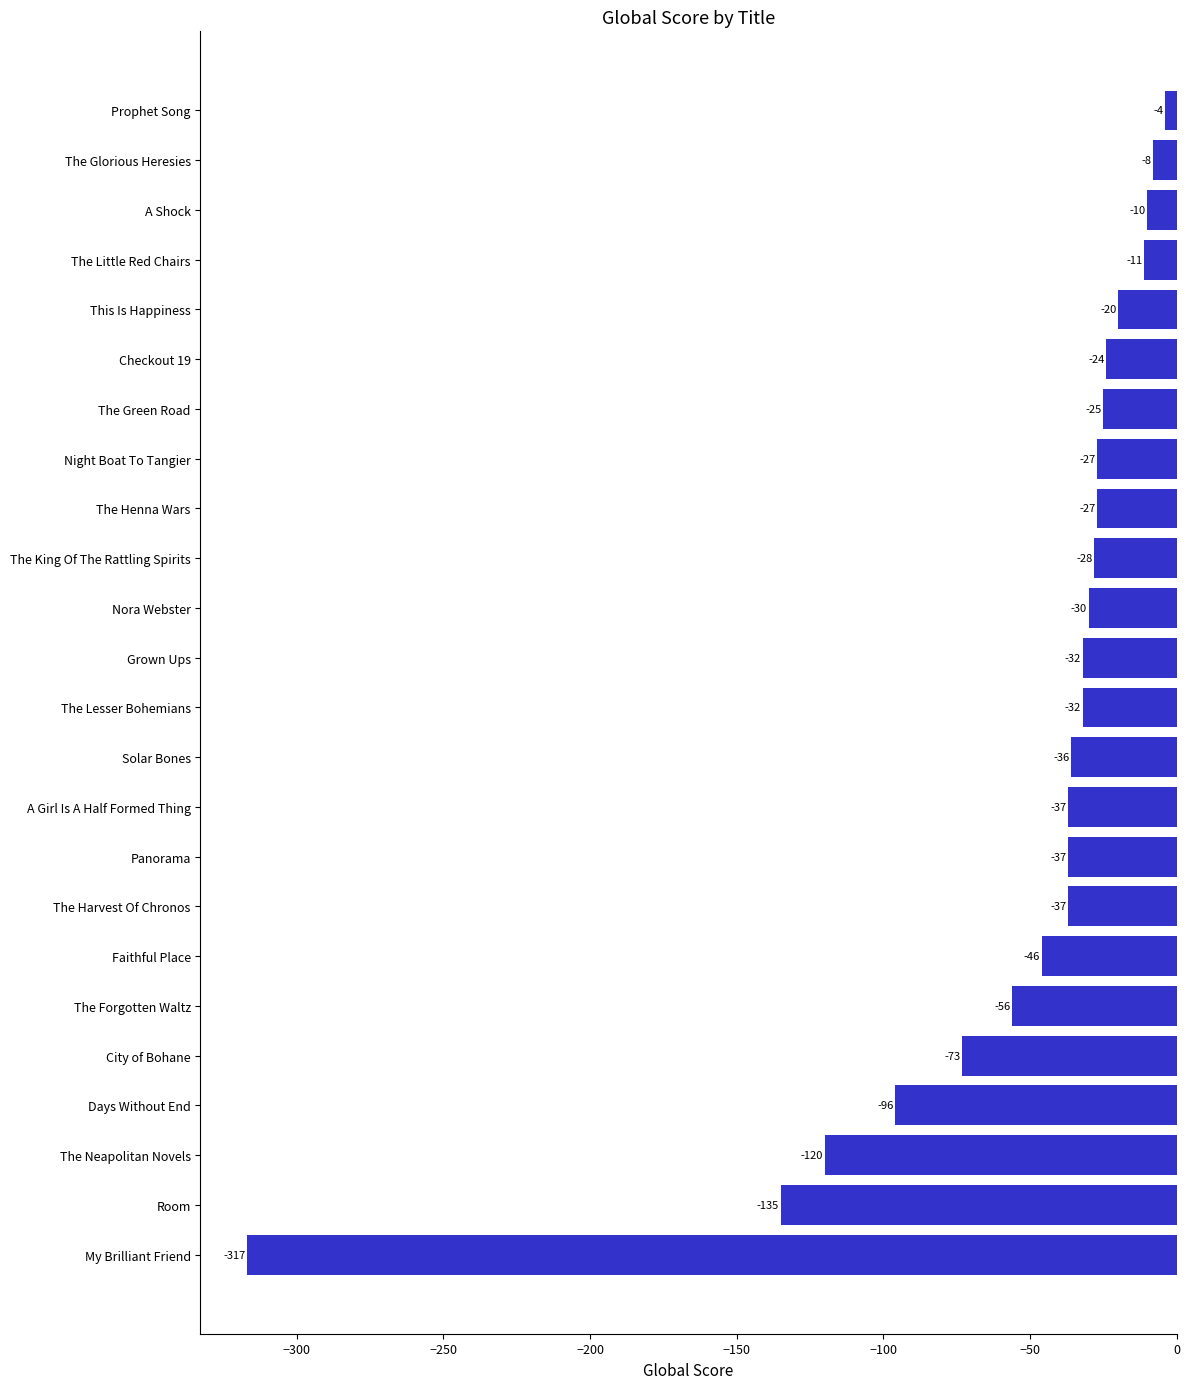

The value at A Girl Is A Half Formed Thing is -37. True or false?

True